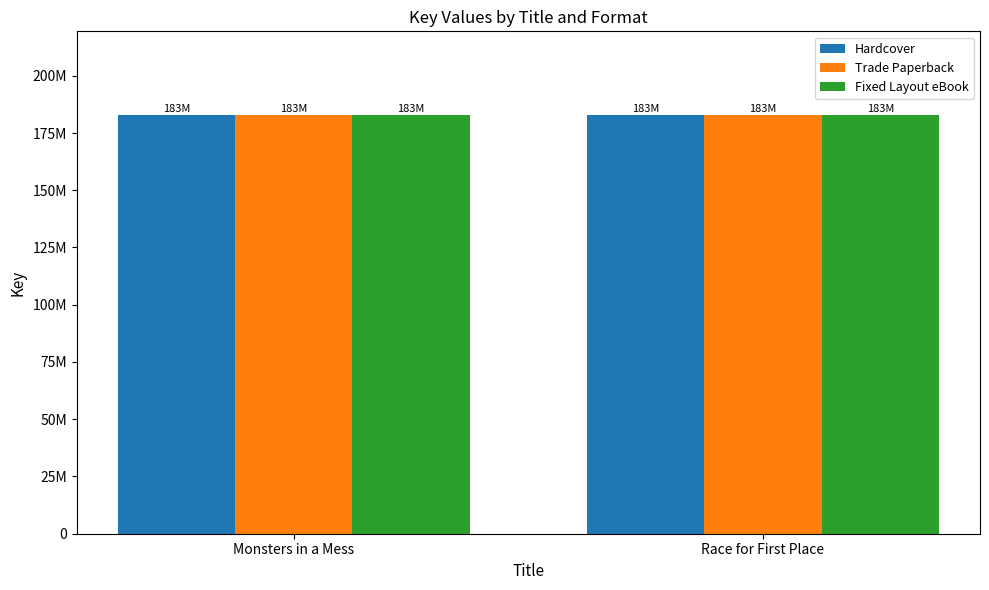

What are all the series names shown in the legend?

Hardcover, Trade Paperback, Fixed Layout eBook